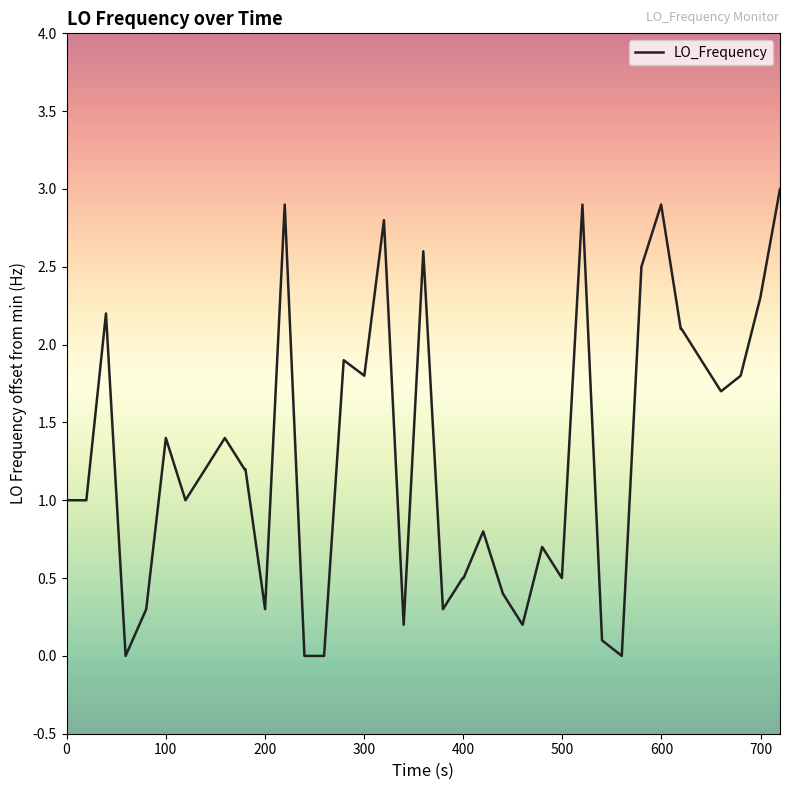

Reading right to left, transcribe all the data shown in this chart.

3.0	2.3	1.8	1.7	1.9	2.1	2.1	2.9	2.5	0.0	0.1	2.9	0.5	0.7	0.2	0.4	0.8	0.5	0.5	0.3	2.6	0.2	2.8	1.8	1.9	0.0	0.0	2.9	0.3	1.2	1.2	1.4	1.2	1.0	1.4	0.3	0.0	2.2	1.0	1.0